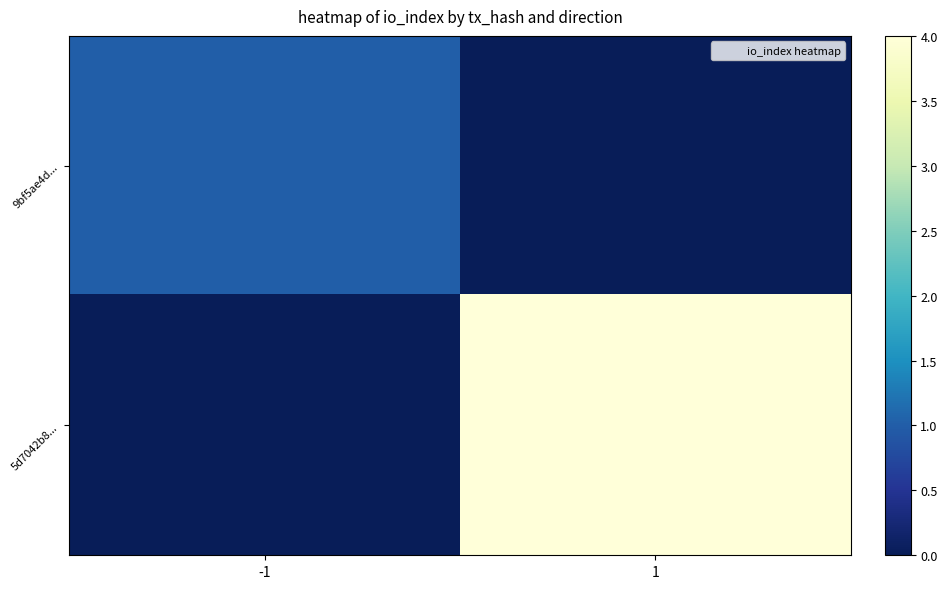

Which has a higher value, 1 or -1?

-1